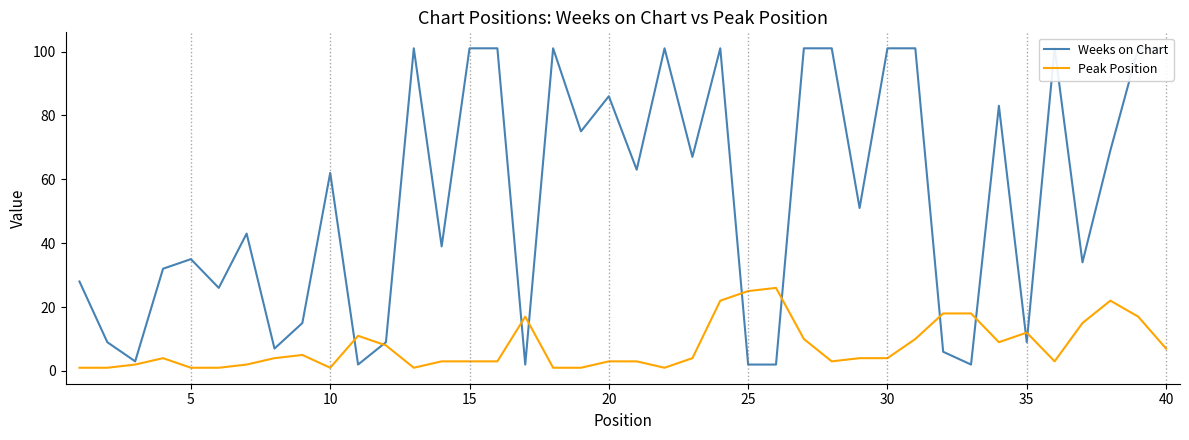

Rank the series by their average value, from lowest to highest.

Peak Position, Weeks on Chart